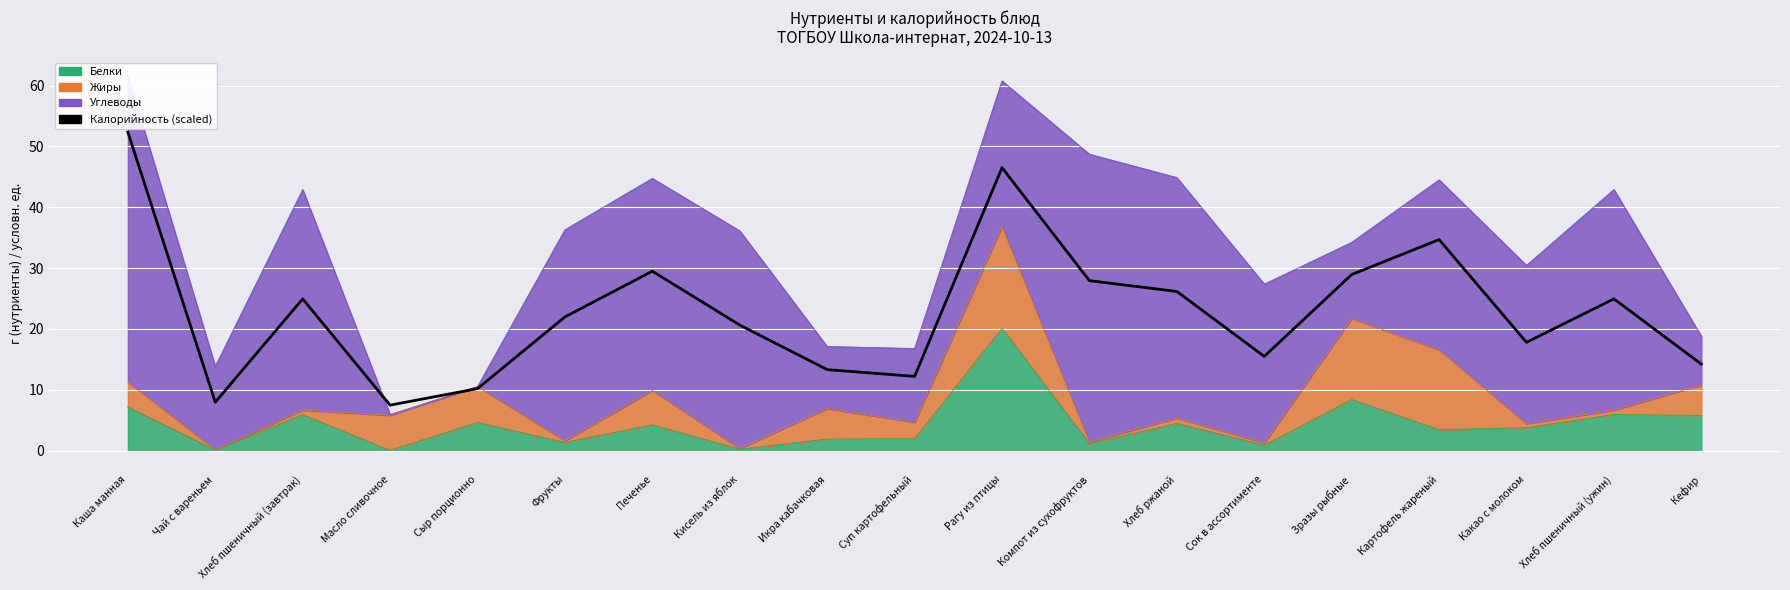

Which label corresponds to the smallest value in the chart?

Масло сливочное